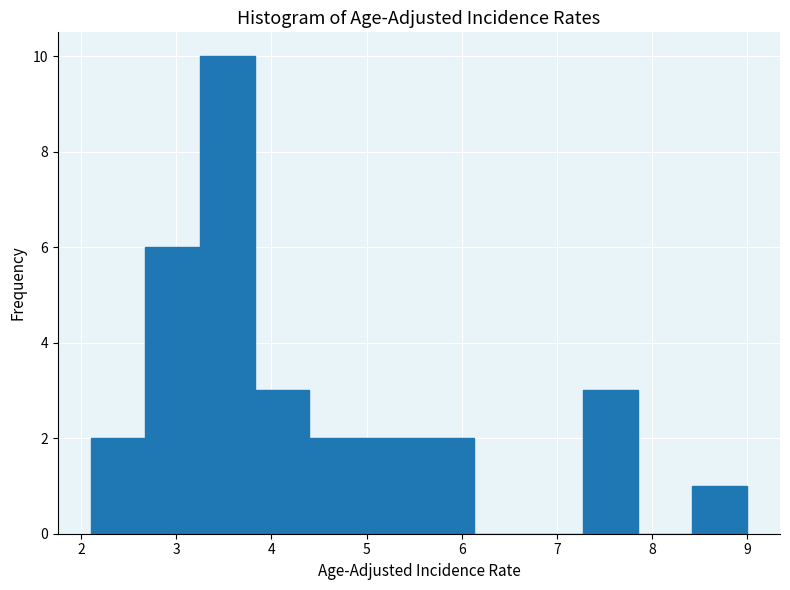

Reading left to right, list every bar in this chart as the range it spans on the x-axis followed by its height. Neither the bar edges nor the heights are printed on the chart, so give them approximately, as read against the axes.

2.1 to 2.7: 2
2.7 to 3.3: 6
3.3 to 3.8: 10
3.8 to 4.4: 3
4.4 to 5.0: 2
5.0 to 5.6: 2
5.6 to 6.1: 2
6.1 to 6.7: 0
6.7 to 7.3: 0
7.3 to 7.9: 3
7.9 to 8.4: 0
8.4 to 9.0: 1